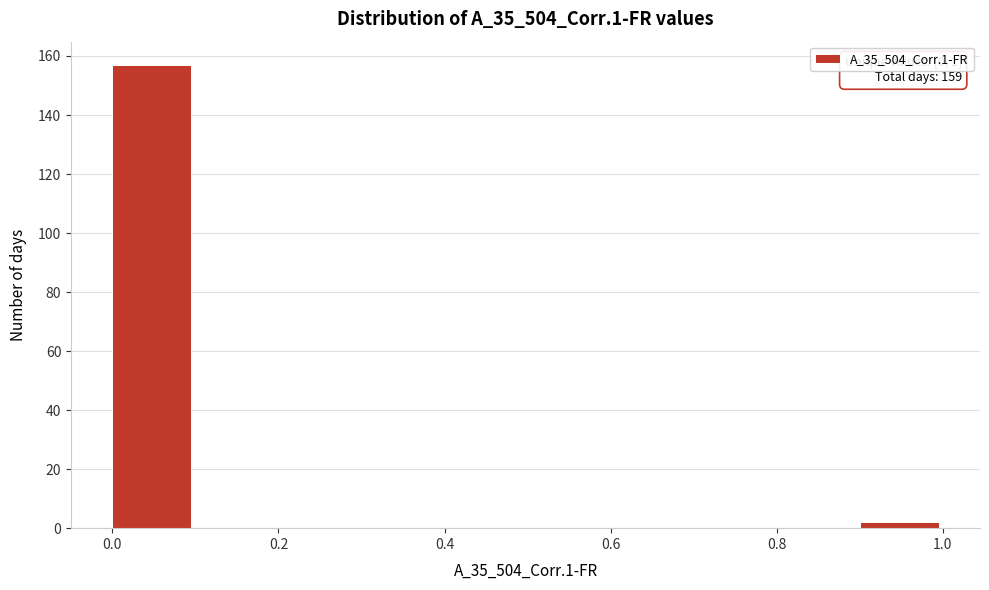

Over which range of the x-axis is the bar tallest?

0.0 to 0.1